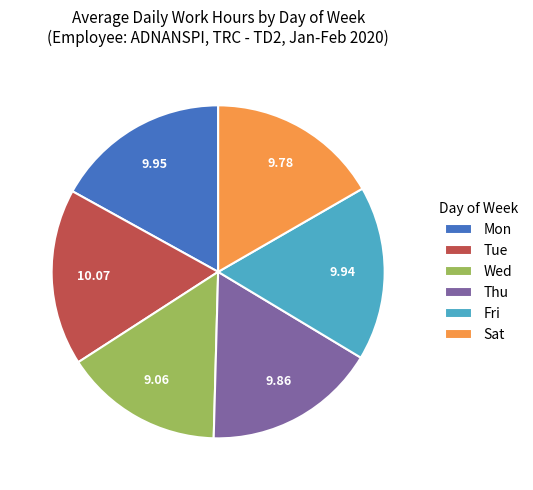

True or false: Thu accounts for 26% of the total.

False